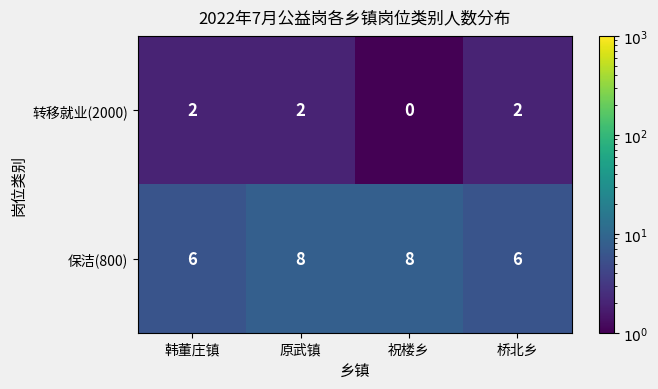

Reading left to right, what are all the values shown in this chart?

转移就业(2000): 2	2	0	2
保洁(800): 6	8	8	6